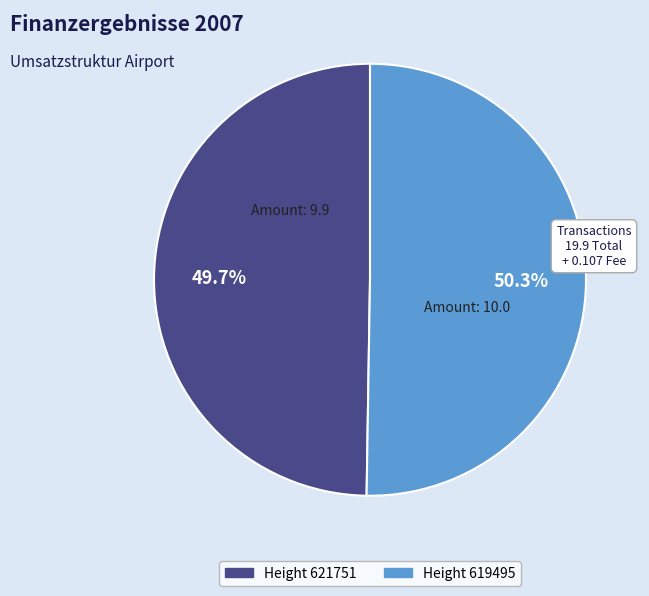

Is there any slice that represents more than half of the pie?

Yes